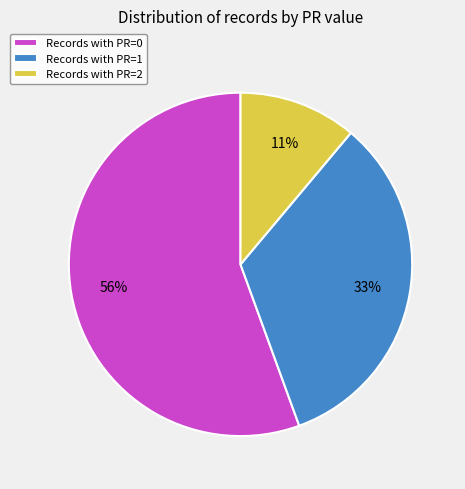

Rank the categories by value from highest to lowest.

Records with PR=0, Records with PR=1, Records with PR=2